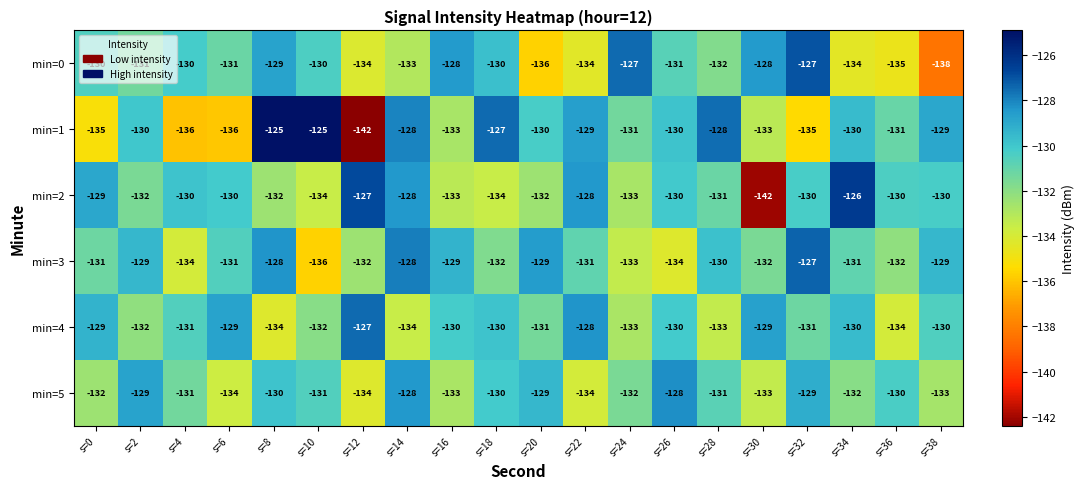

The min=3 series shows -132 at s=12. True or false?

True